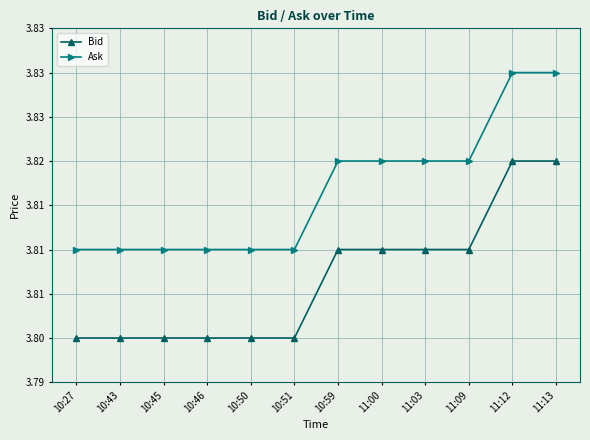

Is this an area chart (filled region under the line)?

No